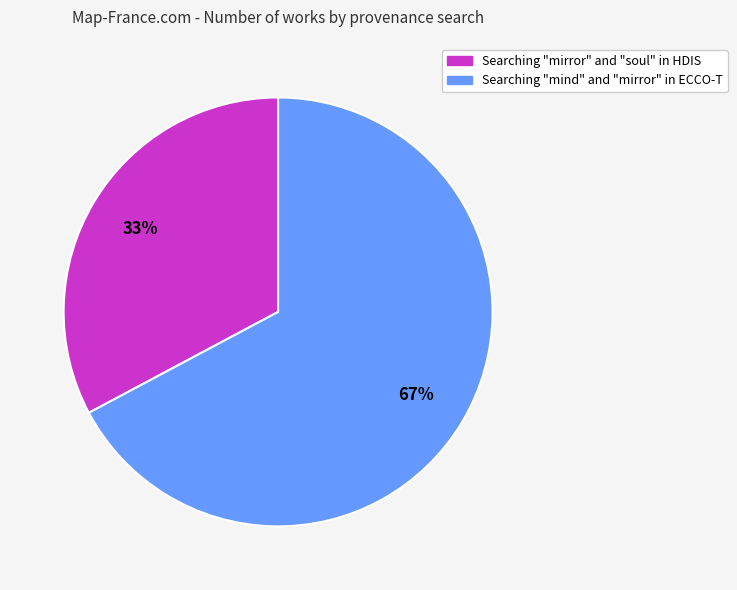

Which category has the biggest portion of the pie?

Searching "mind" and "mirror" in ECCO-T